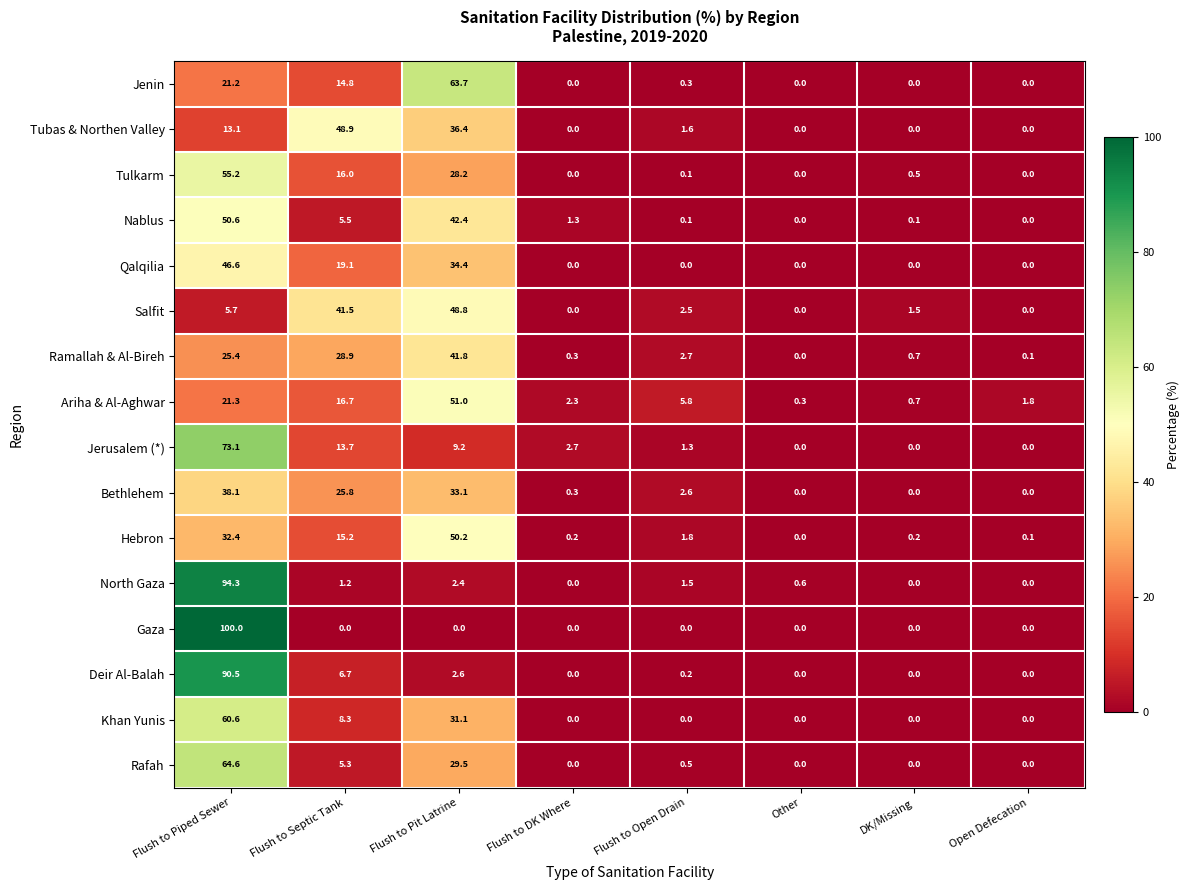

How many categories are shown in the chart?

8